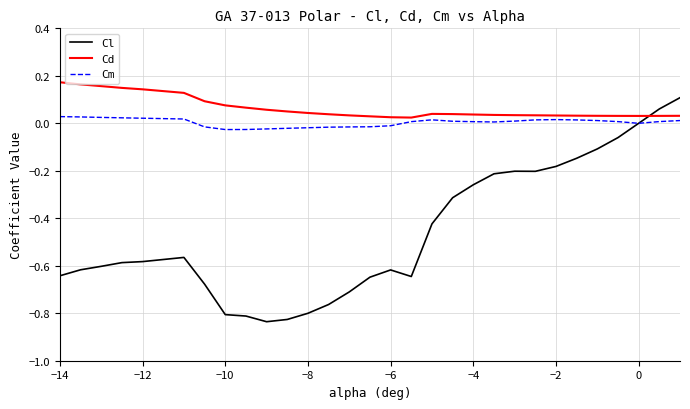

Which series has the widest spread of values?

Cl